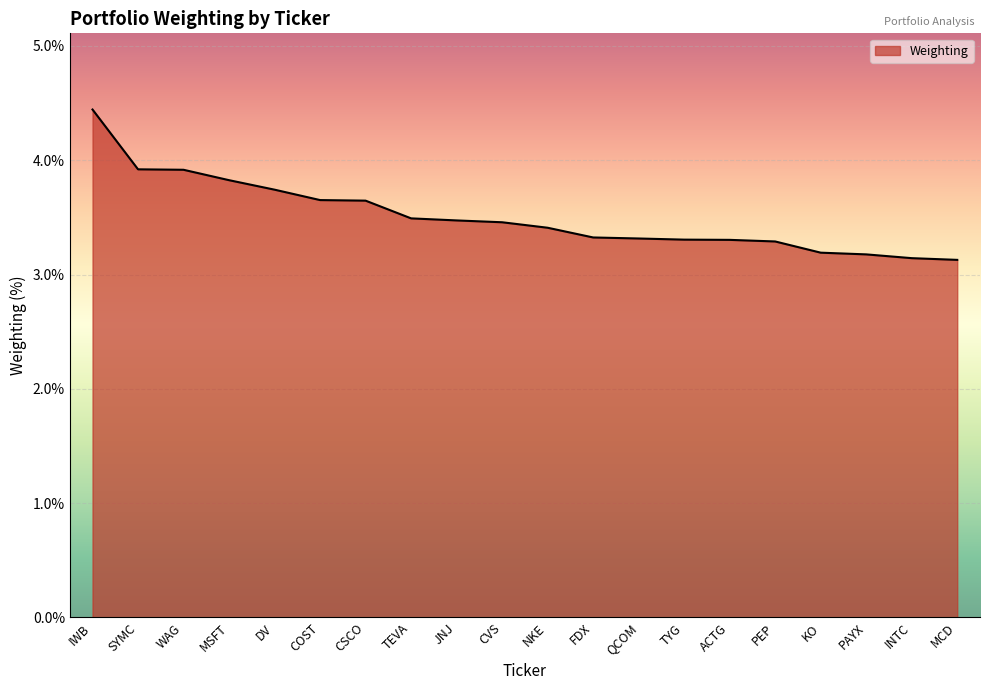

What is the change in value from IWB to FDX?

-1.1